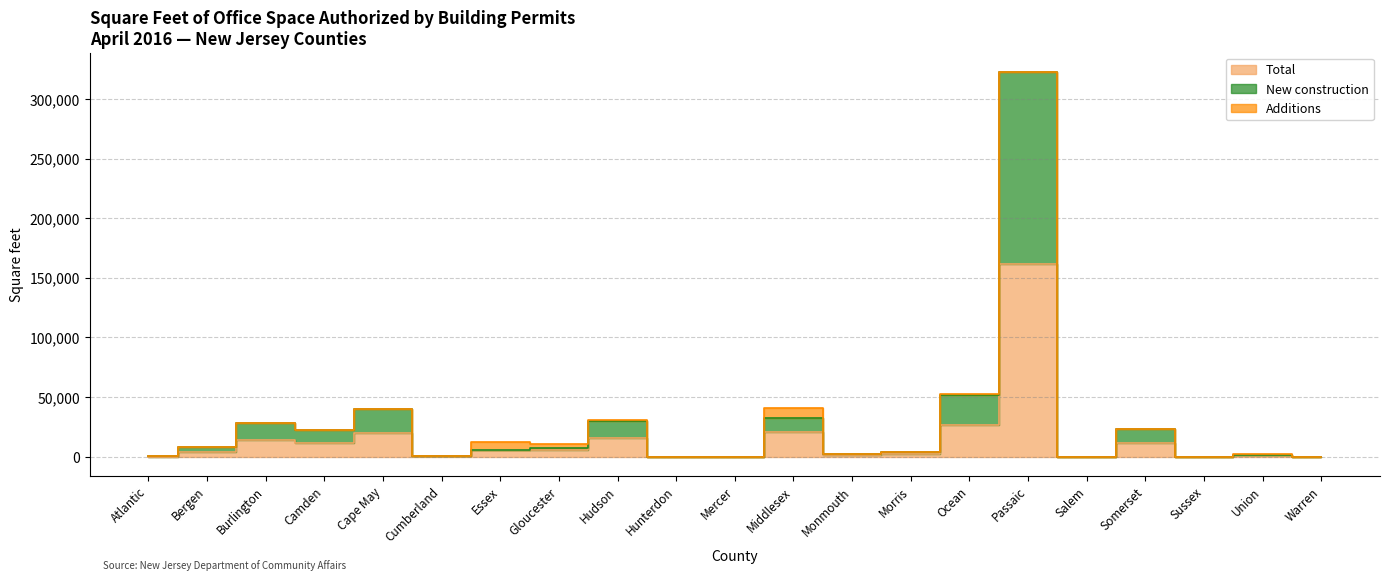

In Total, how many points are higher than both neighbors (excluding endpoints)?

8